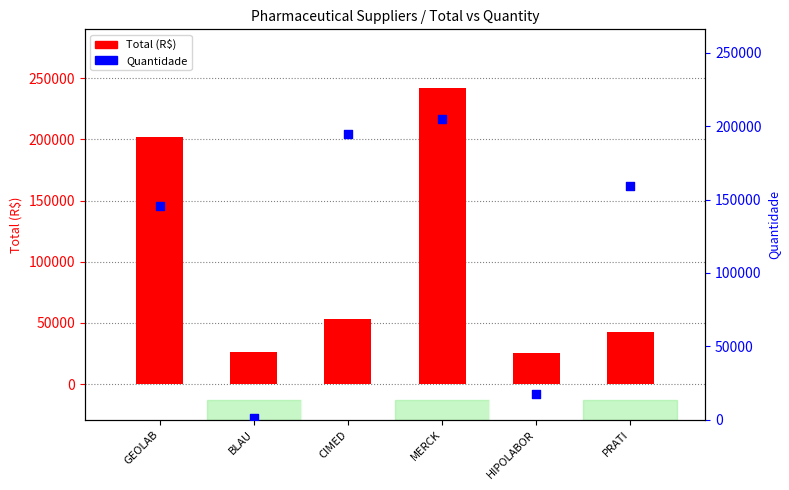

What is the total value across all series at CIMED?

248212.1